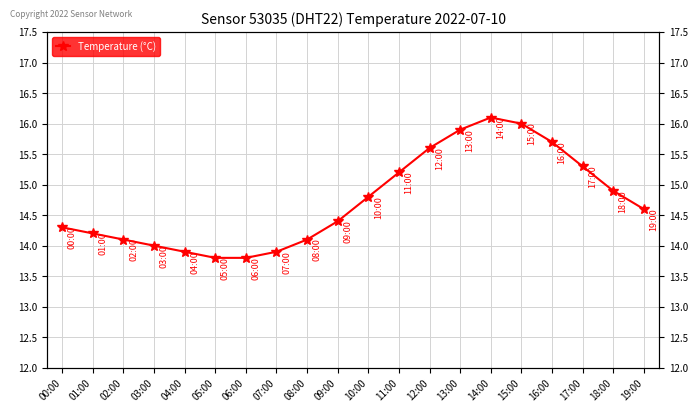

Between 13:00 and 09:00, which is larger?

13:00